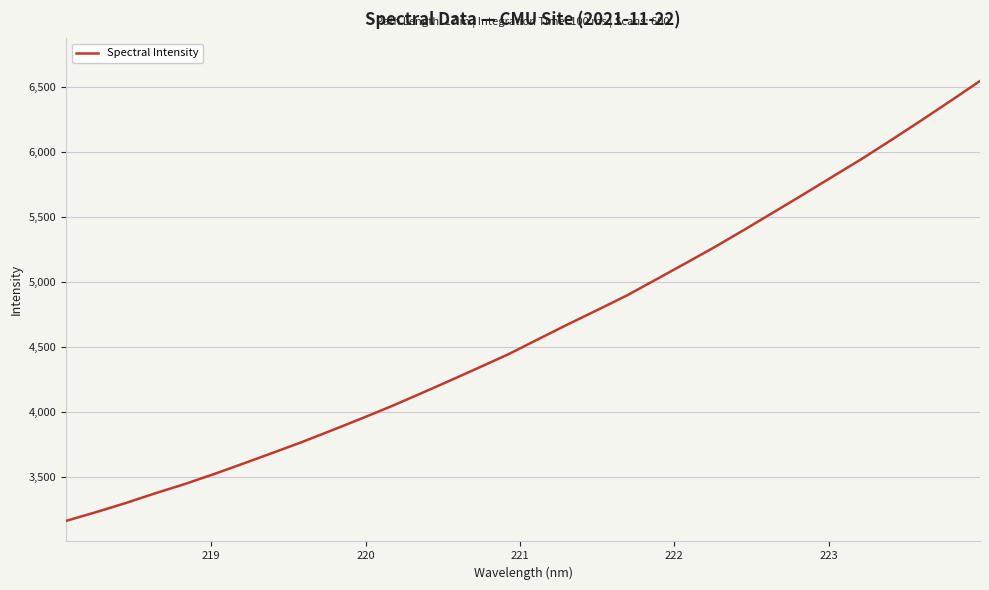

What is the smallest value displayed?

3162.3